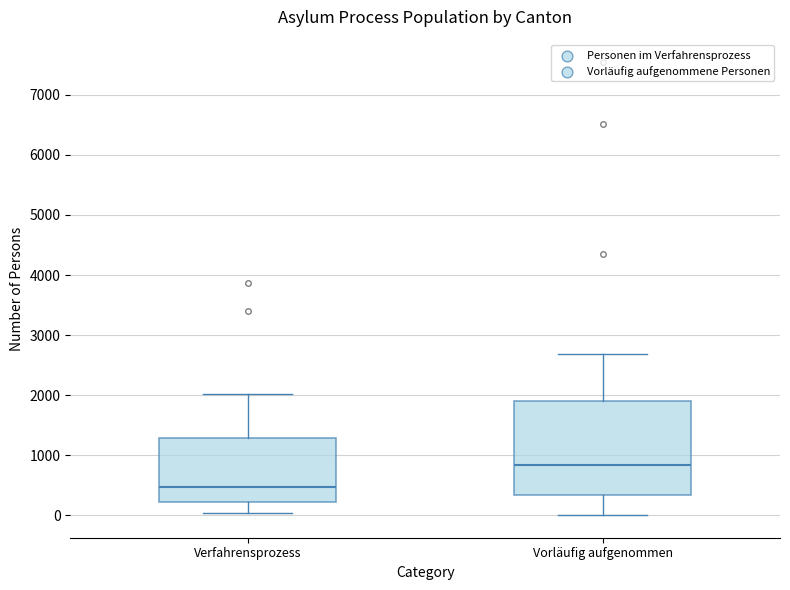

Reading left to right, read every box against the y-axis: the position of its median line, the range the box covers, and the ends of its whiskers. The values are not printed on the chart, so give them approximately, as read against the axis.

Verfahrensprozess: median 500, box 200 to 1300, whiskers 0 to 2000
Vorläufig aufgenommen: median 800, box 300 to 1900, whiskers 0 to 2700